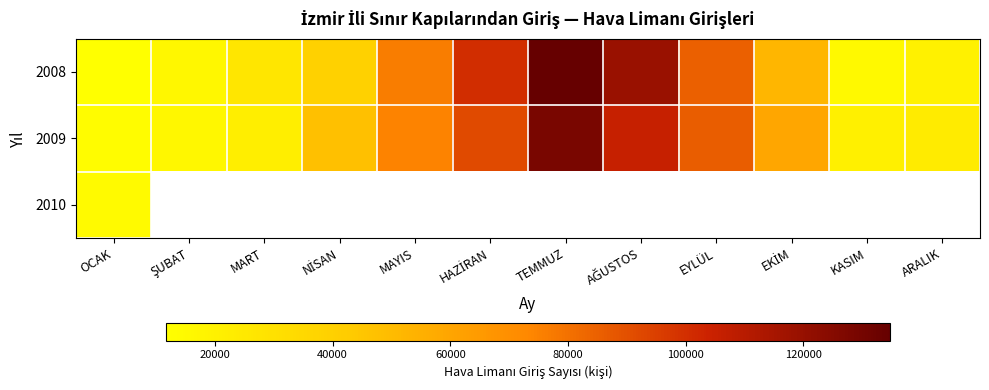

What is the sum of all 2008 values?

697433.0